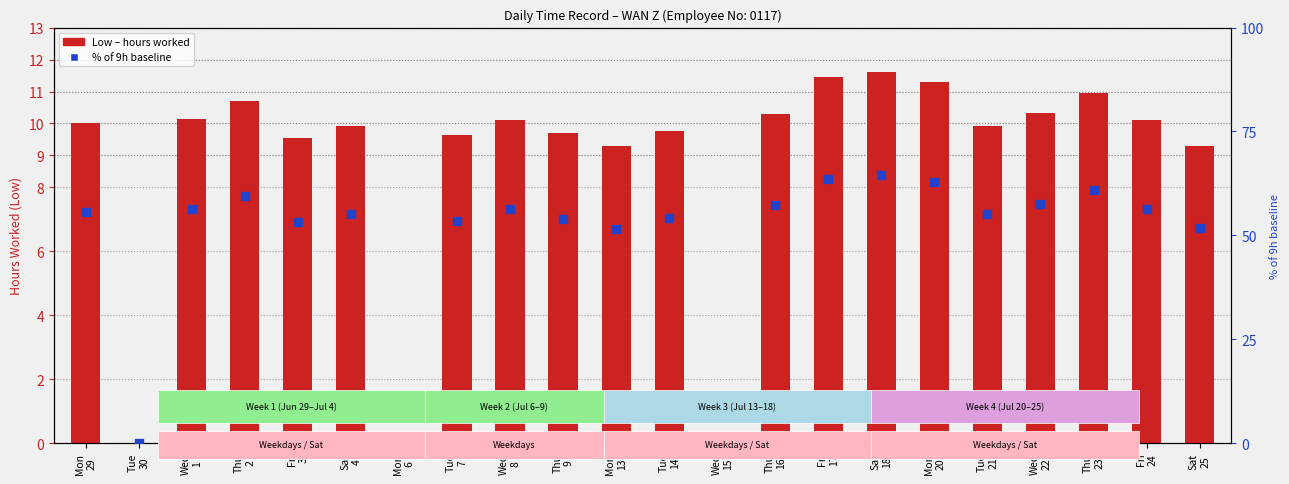

At which category is the sum across all series the highest?

Sat
18